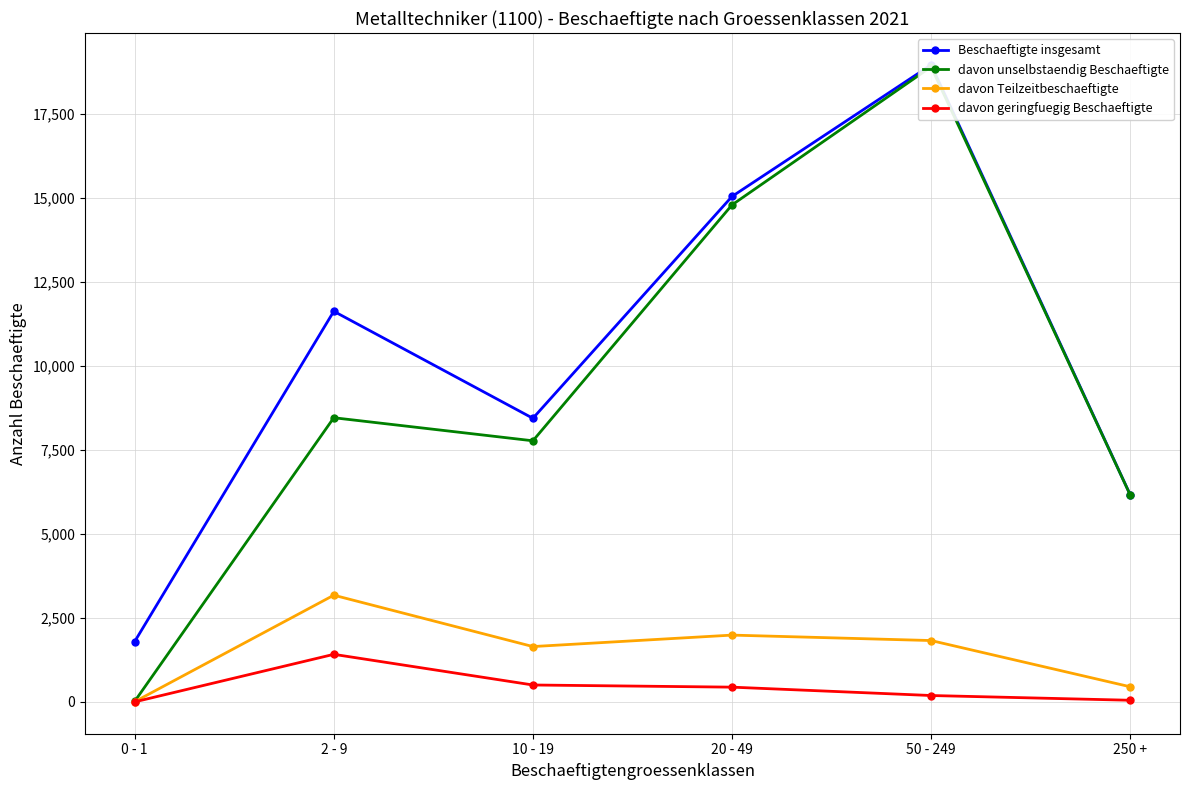

Reading left to right, what are all the values shown in this chart?

Beschaeftigte insgesamt: 0 - 1=1797	2 - 9=11620	10 - 19=8437	20 - 49=15035	50 - 249=18949	250 +=6162
davon unselbstaendig Beschaeftigte: 0 - 1=19	2 - 9=8454	10 - 19=7768	20 - 49=14784	50 - 249=18892	250 +=6157
davon Teilzeitbeschaeftigte: 0 - 1=8	2 - 9=3176	10 - 19=1648	20 - 49=1989	50 - 249=1827	250 +=452
davon geringfuegig Beschaeftigte: 0 - 1=3	2 - 9=1417	10 - 19=505	20 - 49=441	50 - 249=192	250 +=51